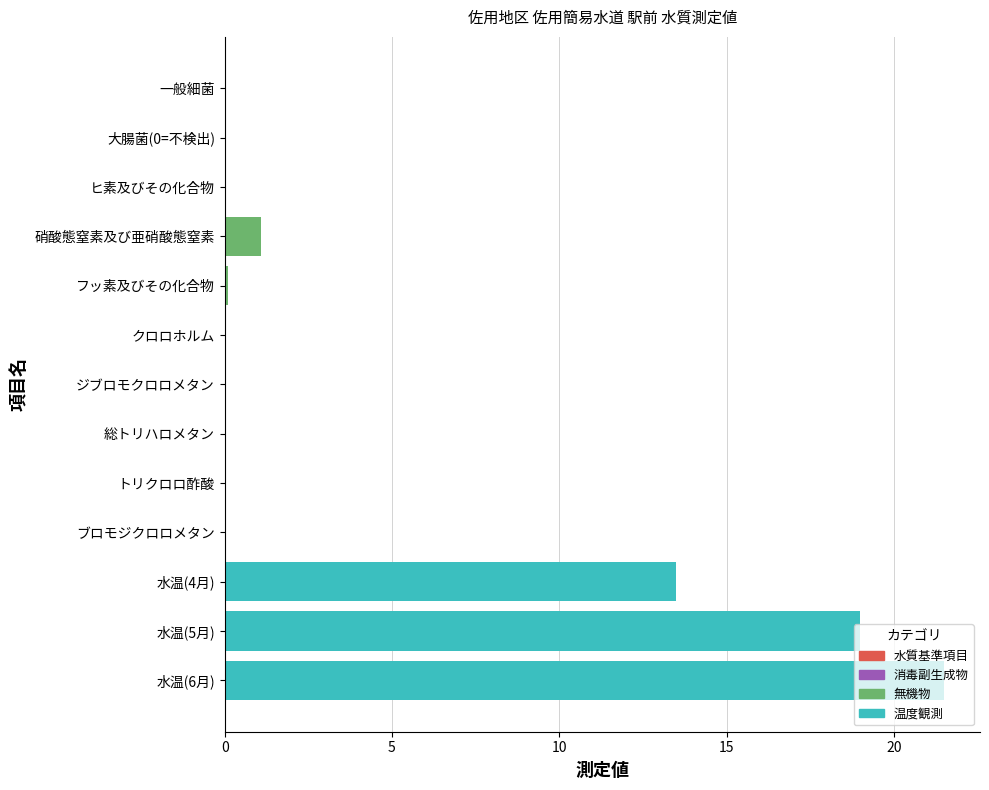

Approximately how many times larger is the value at 水温(4月) compared to 水温(6月)?

0.6